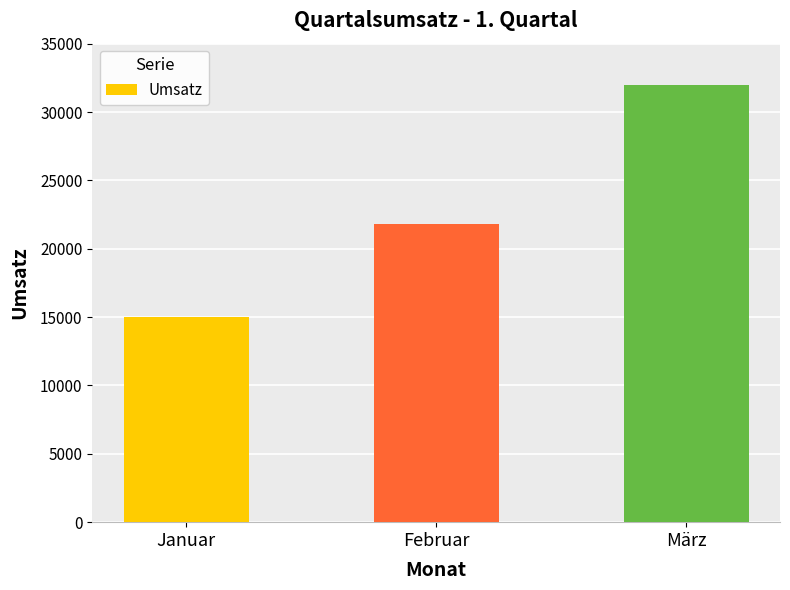

At which label is the value closest to 23500?

Februar